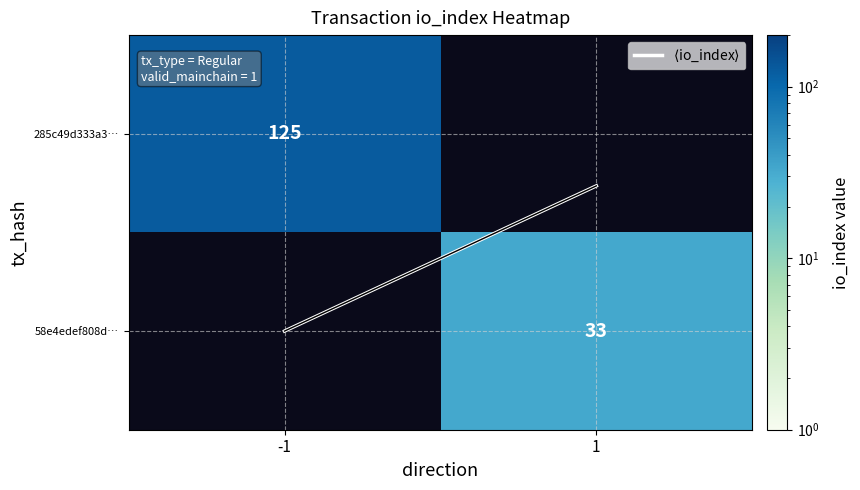

Which series has the widest spread of values?

285c49d333a3…